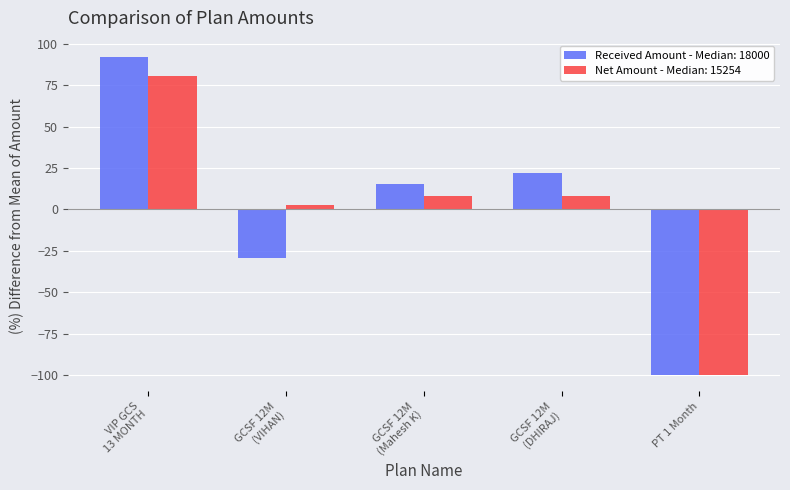

Does the chart contain stacked bars?

No